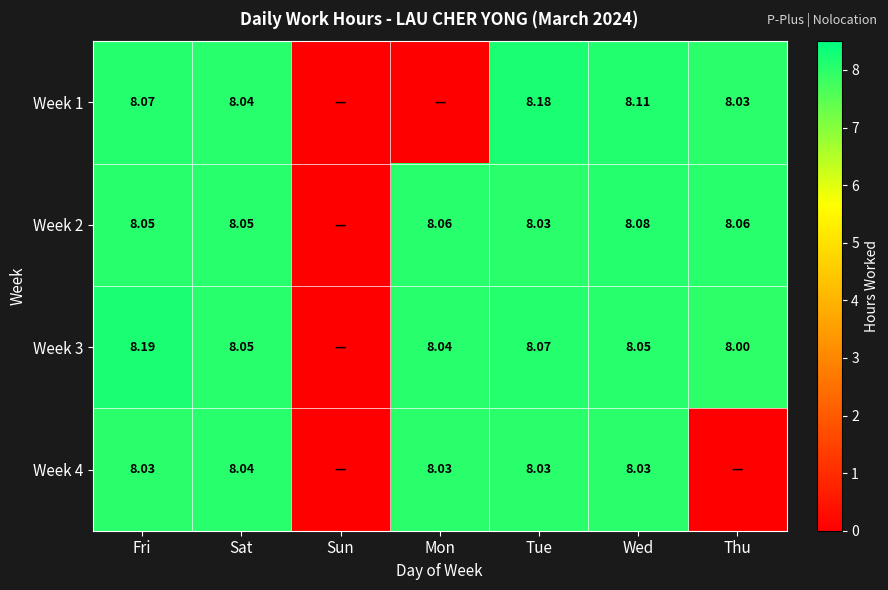

Is the value of Week 3 at Tue greater than the value of Week 2 at Sun?

Yes